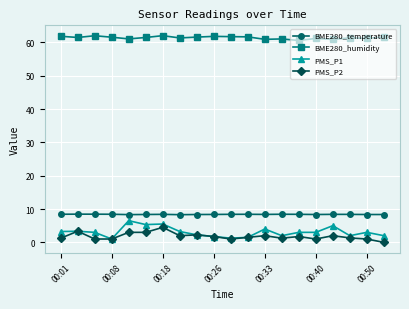

True or false: BME280_temperature and BME280_humidity cross at least once.

False